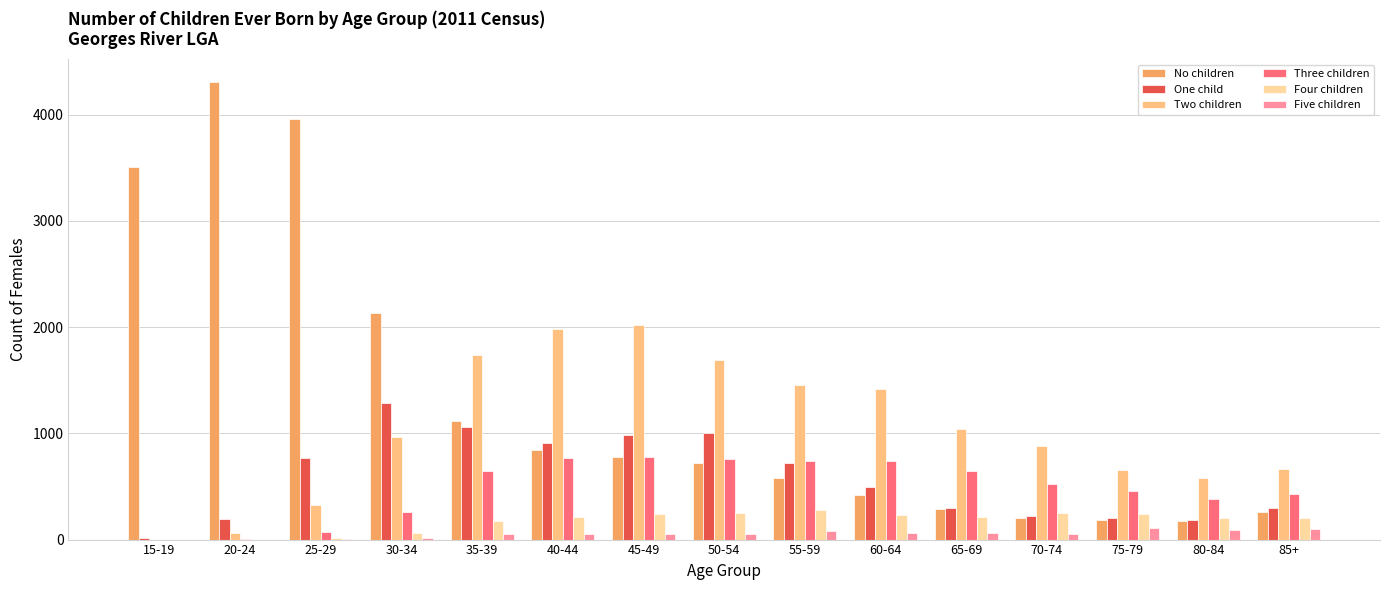

What is the difference between the Five children values at 60-64 and 20-24?

62